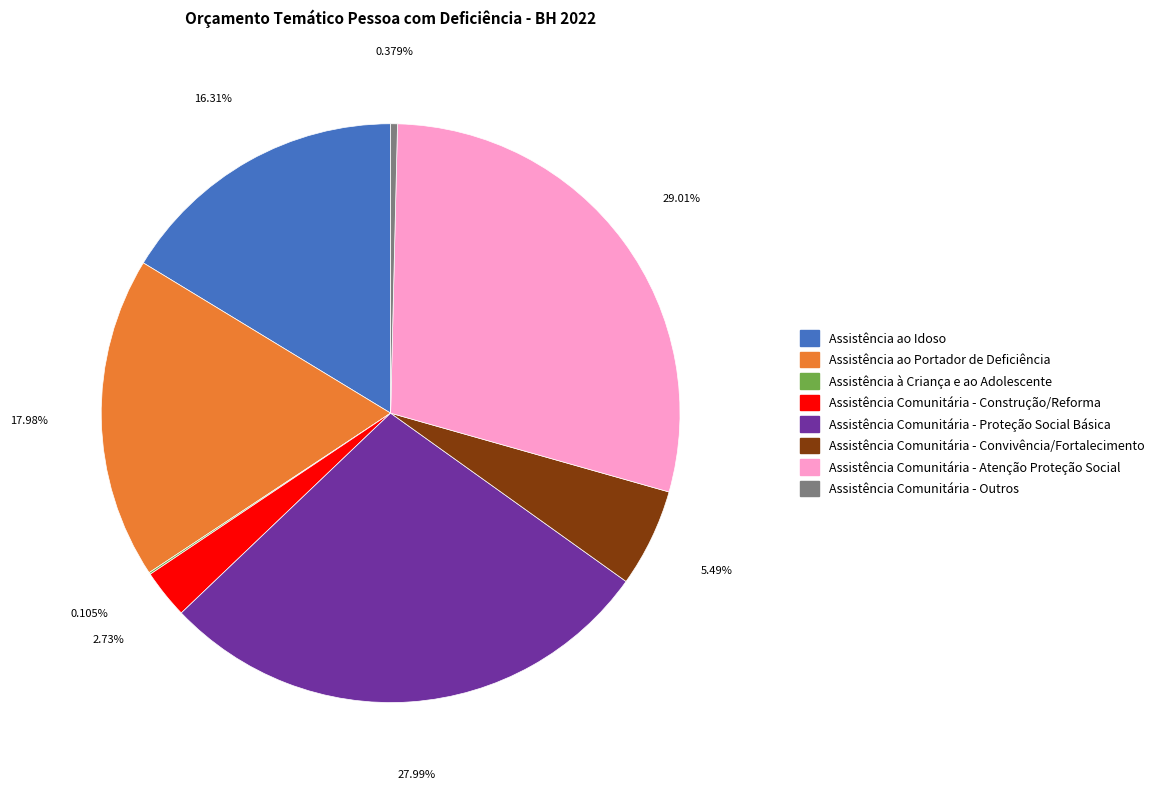

Does Assistência Comunitária - Convivência/Fortalecimento account for over 50% of the chart?

No